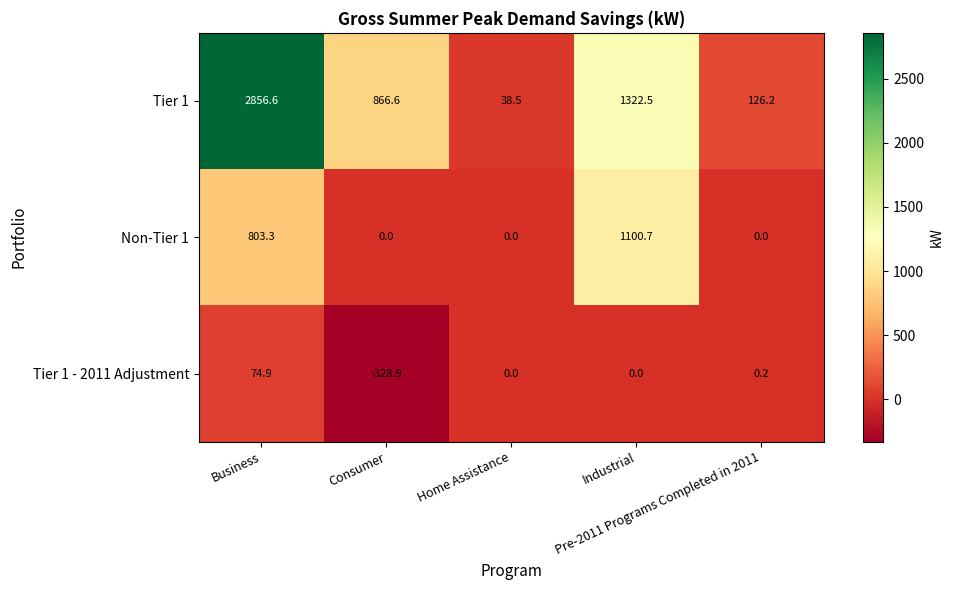

Rank the series at Business from lowest to highest value.

Tier 1 - 2011 Adjustment, Non-Tier 1, Tier 1